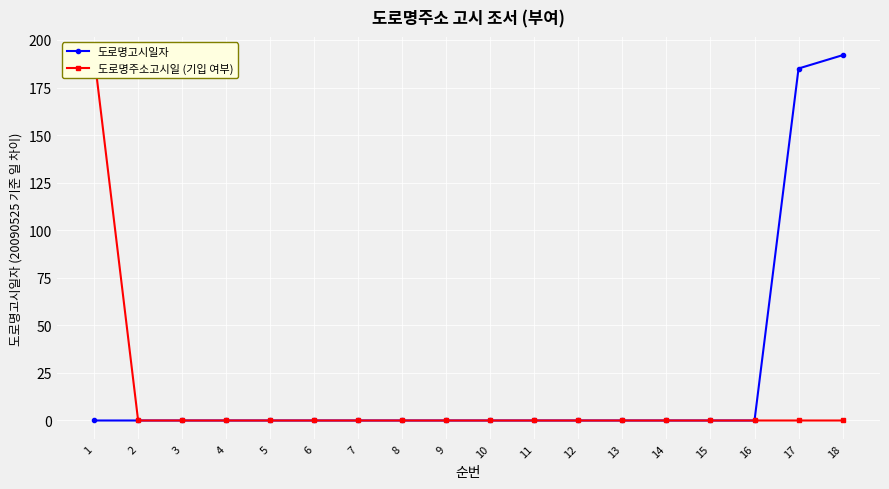

True or false: 도로명고시일자 has a value of 0 at 9.

True